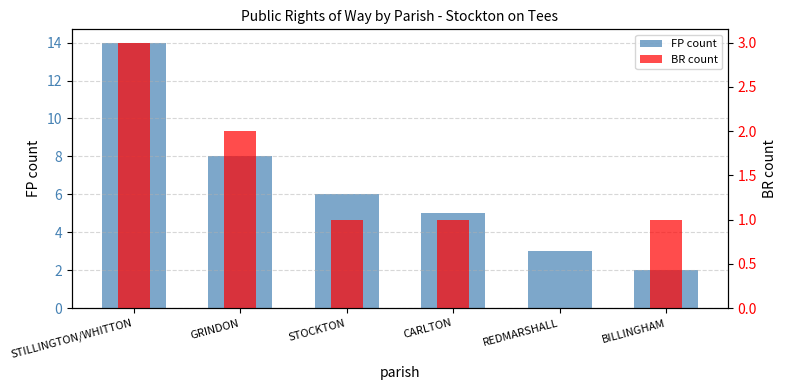

What is the difference between the second highest and second lowest values in the FP count series?

5